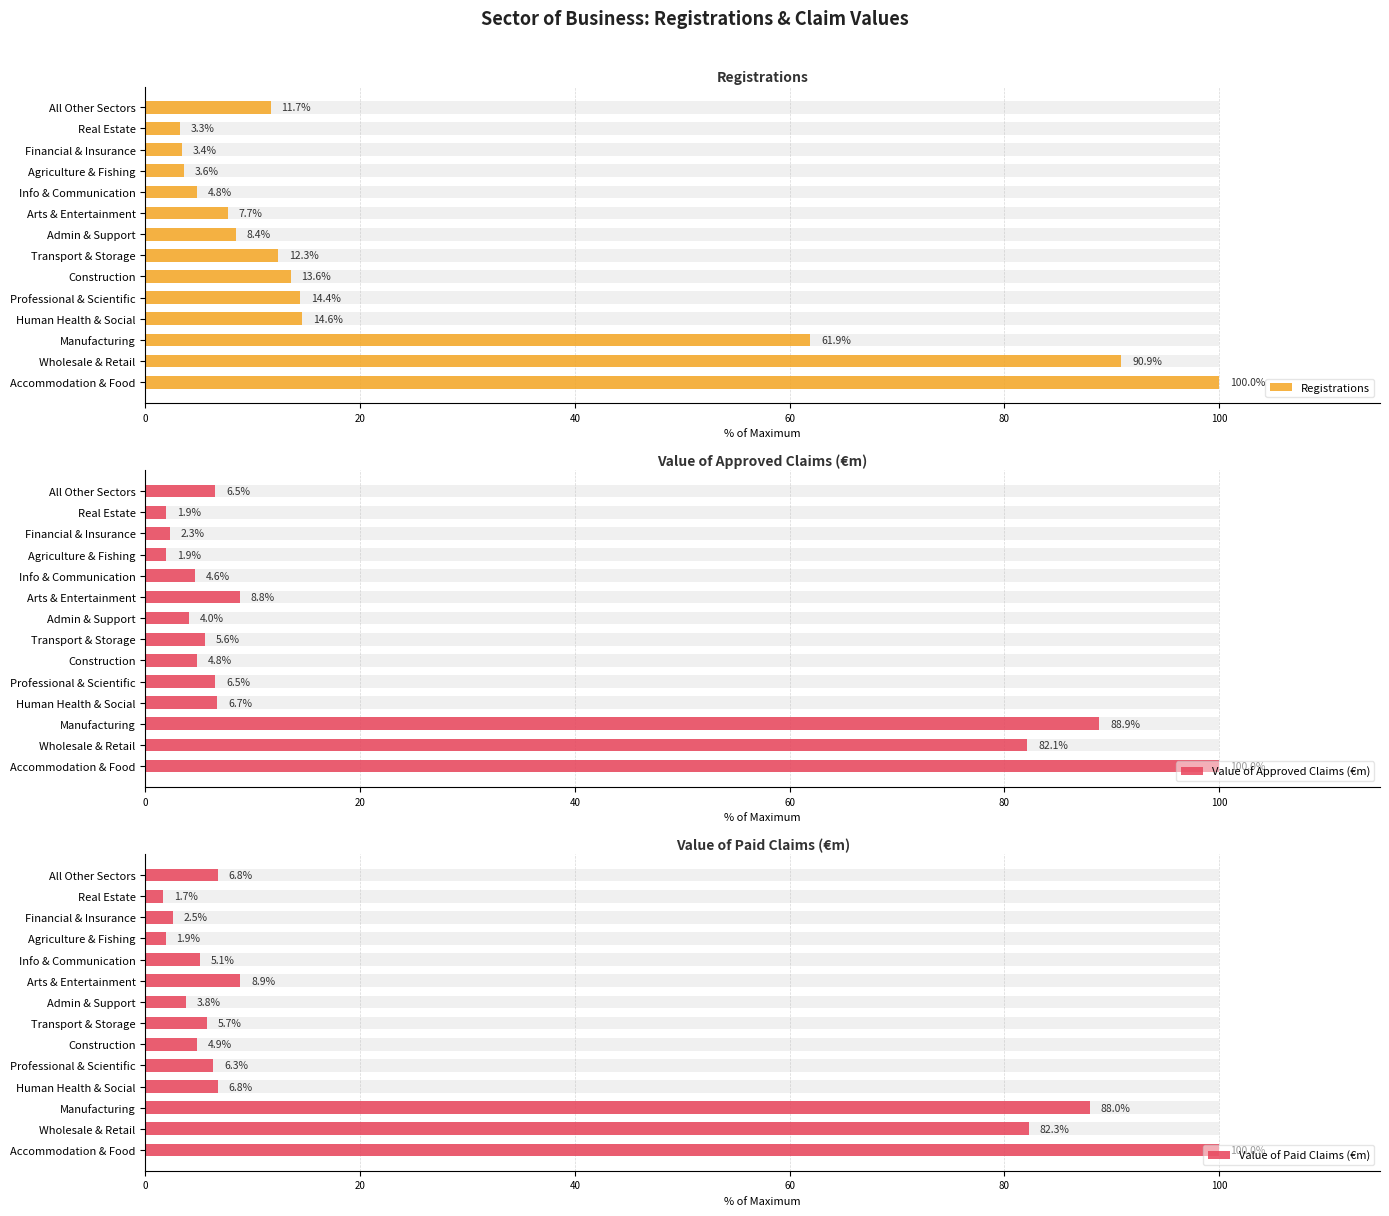

What is the difference between the maximum and minimum values in the Registrations series?

96.7